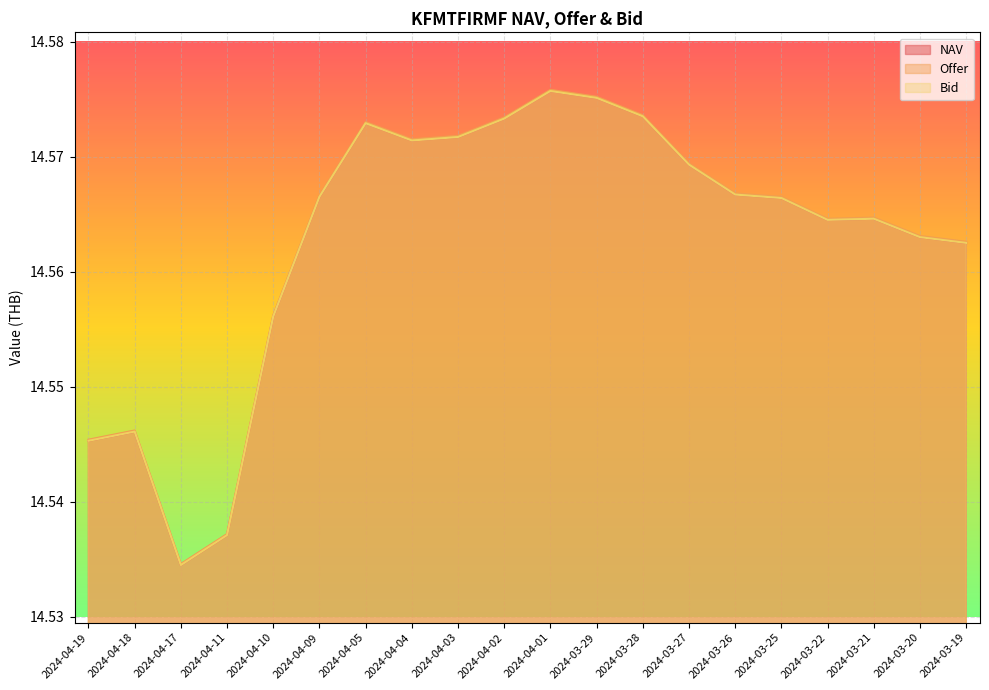

Which category has the lowest value in the Offer series?

2024-04-17